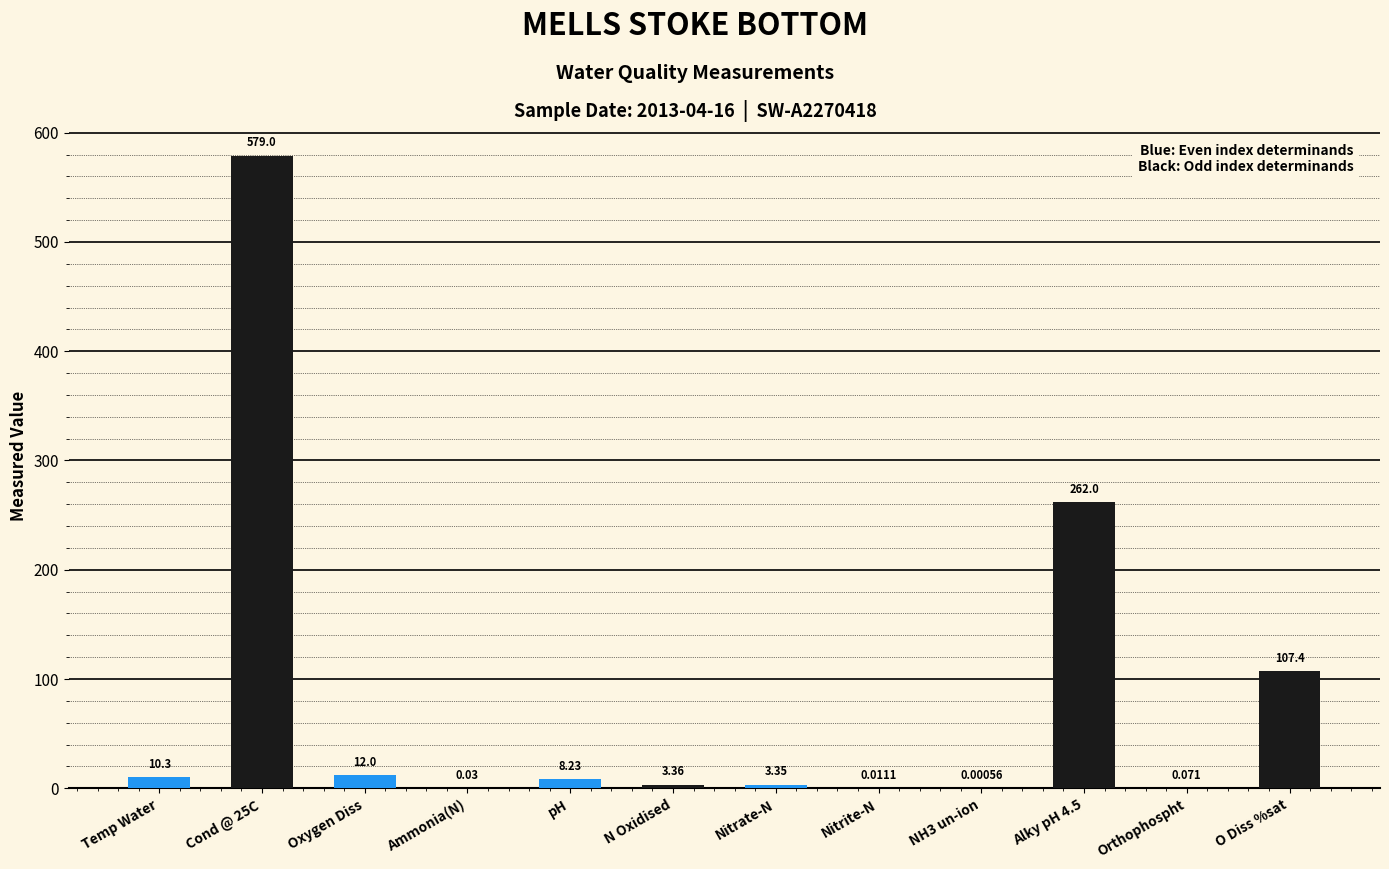

How many categories are shown in the chart?

12